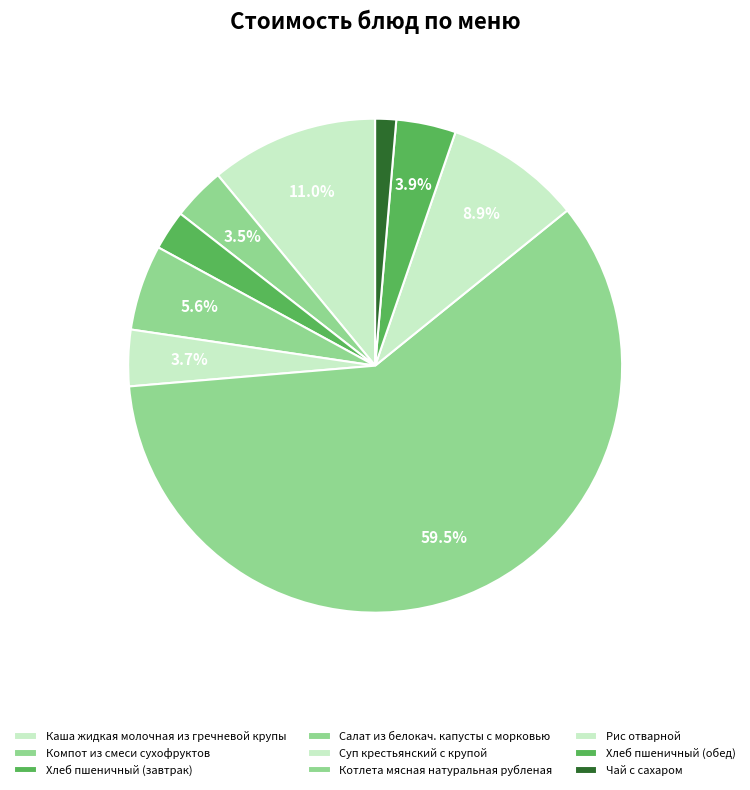

Which slice represents more than half of the pie?

Котлета мясная натуральная рубленая